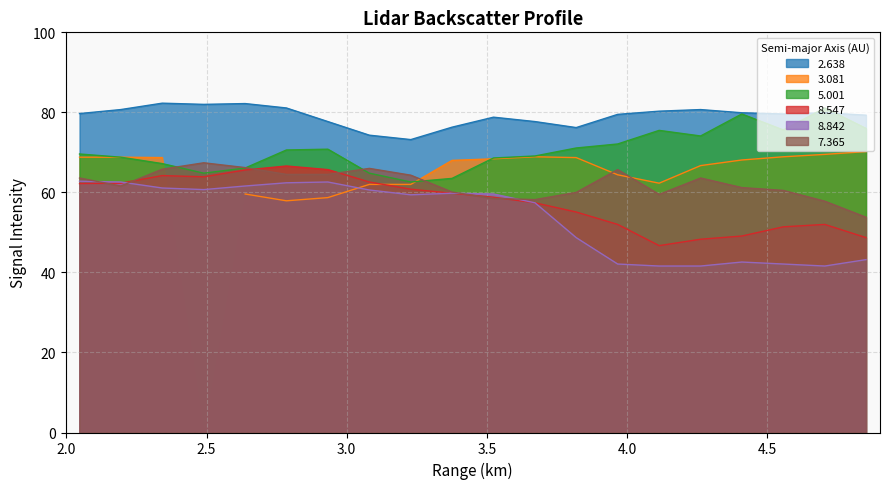

True or false: 8.842 and 5.001 intersect in this chart.

False